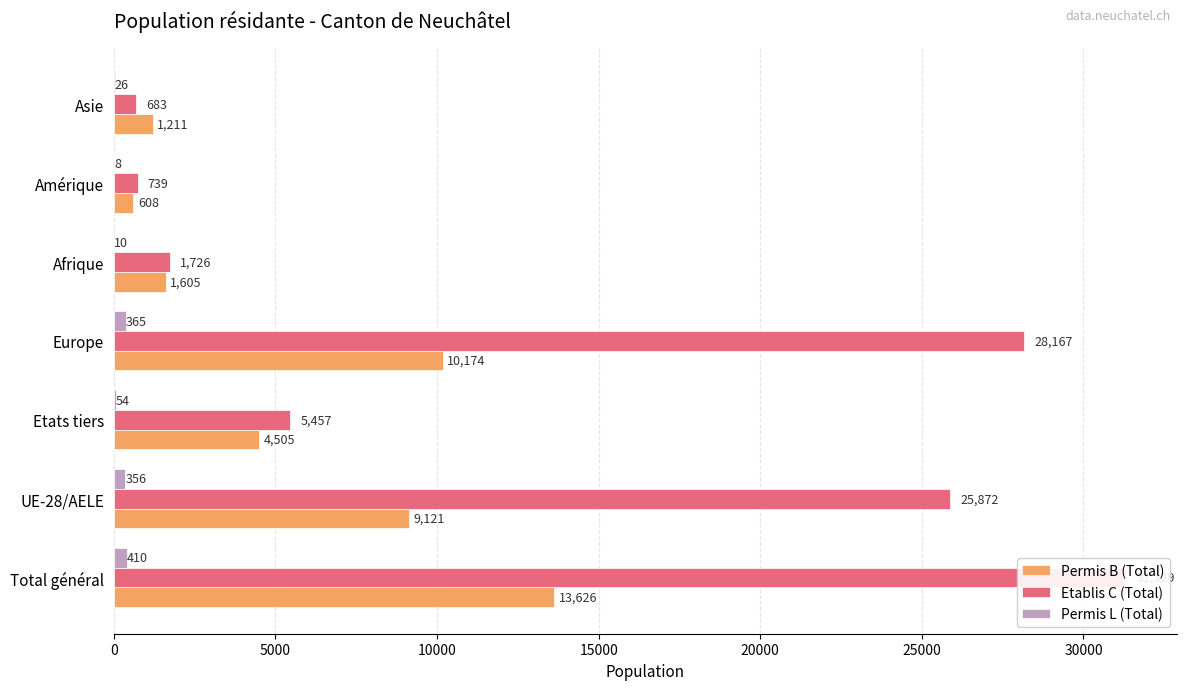

List the series in order of their overall mean, highest first.

Etablis C (Total), Permis B (Total), Permis L (Total)